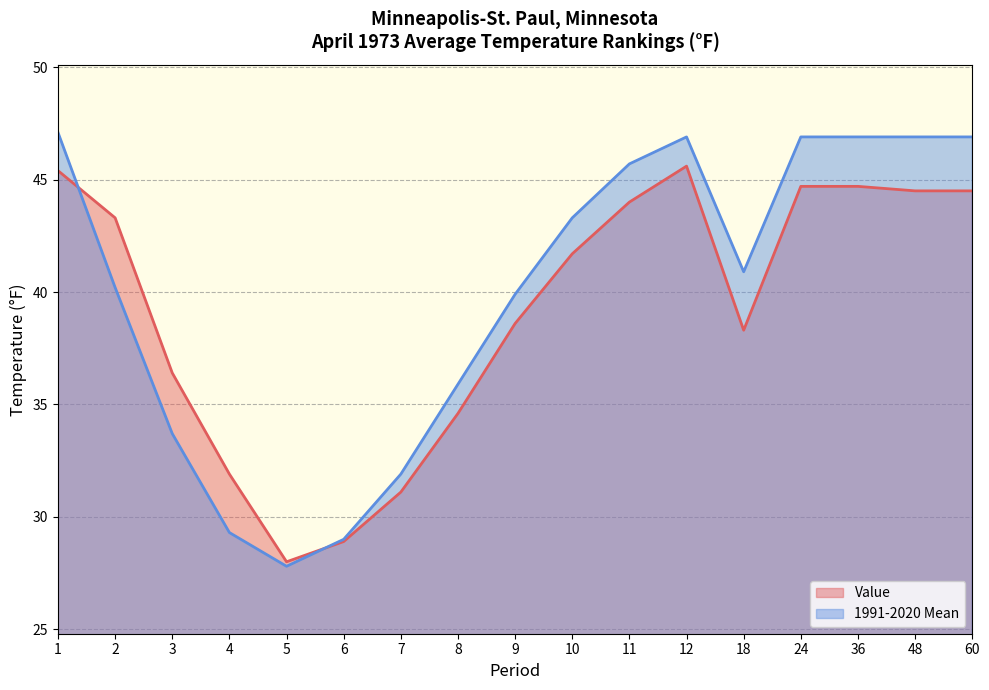

Reading right to left, extract all data points from this chart.

Value: 44.5	44.5	44.7	44.7	38.3	45.6	44.0	41.7	38.6	34.6	31.1	28.9	28.0	31.9	36.4	43.3	45.4
1991-2020 Mean: 46.9	46.9	46.9	46.9	40.9	46.9	45.7	43.3	39.9	35.9	31.9	29.0	27.8	29.3	33.7	40.2	47.1